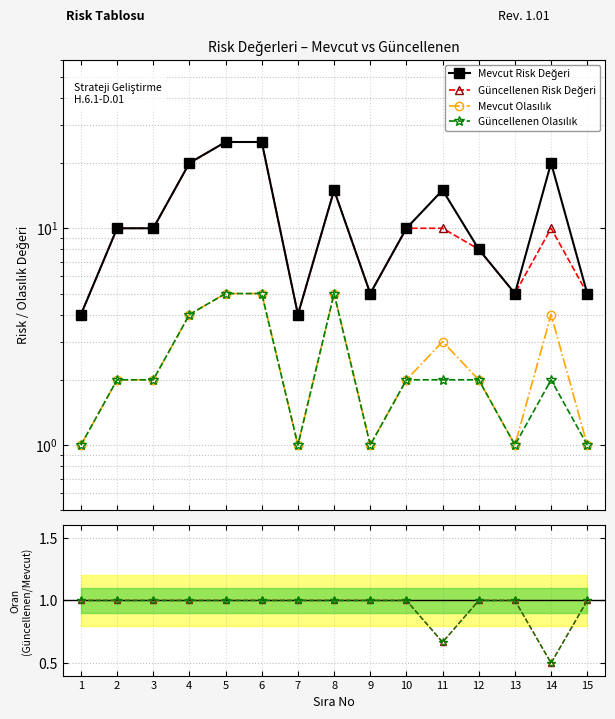

True or false: Güncellenen Olasılık and Mevcut Risk Değeri cross at least once.

False